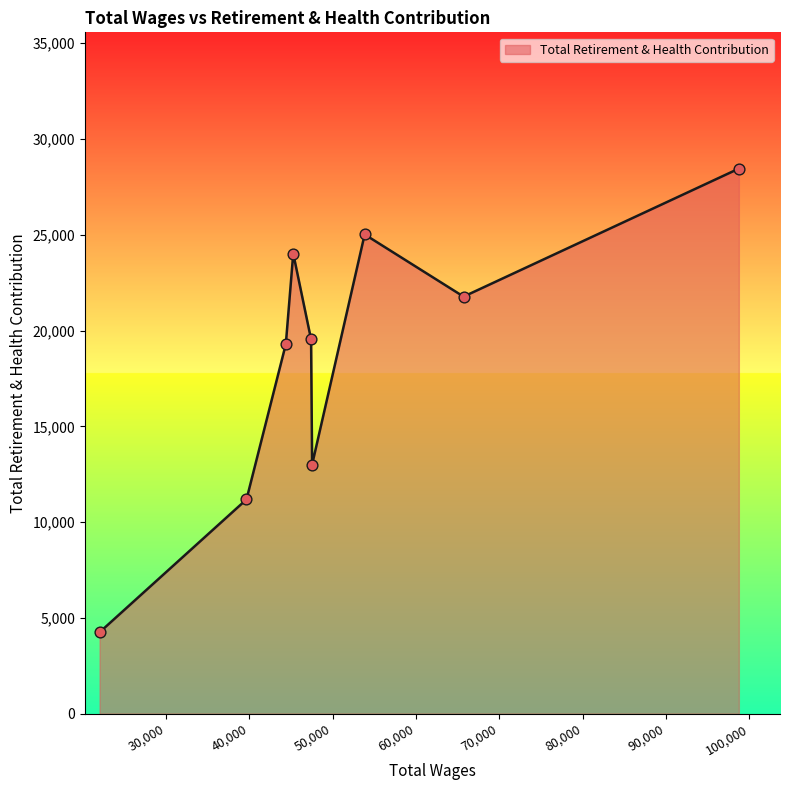

What is the difference between the maximum and minimum values?

24205